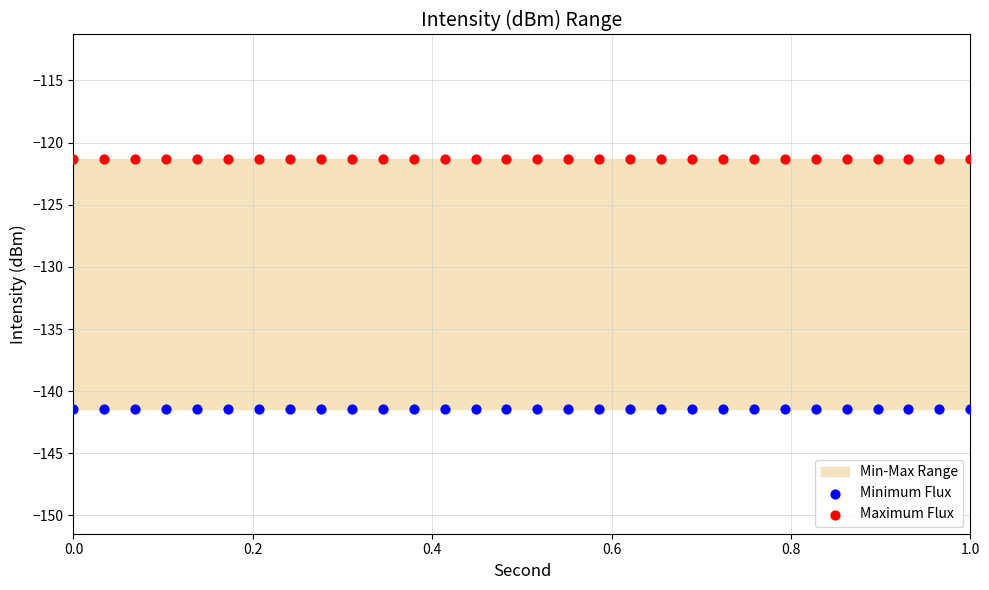

Which series contains the highest Y value?

Maximum Flux